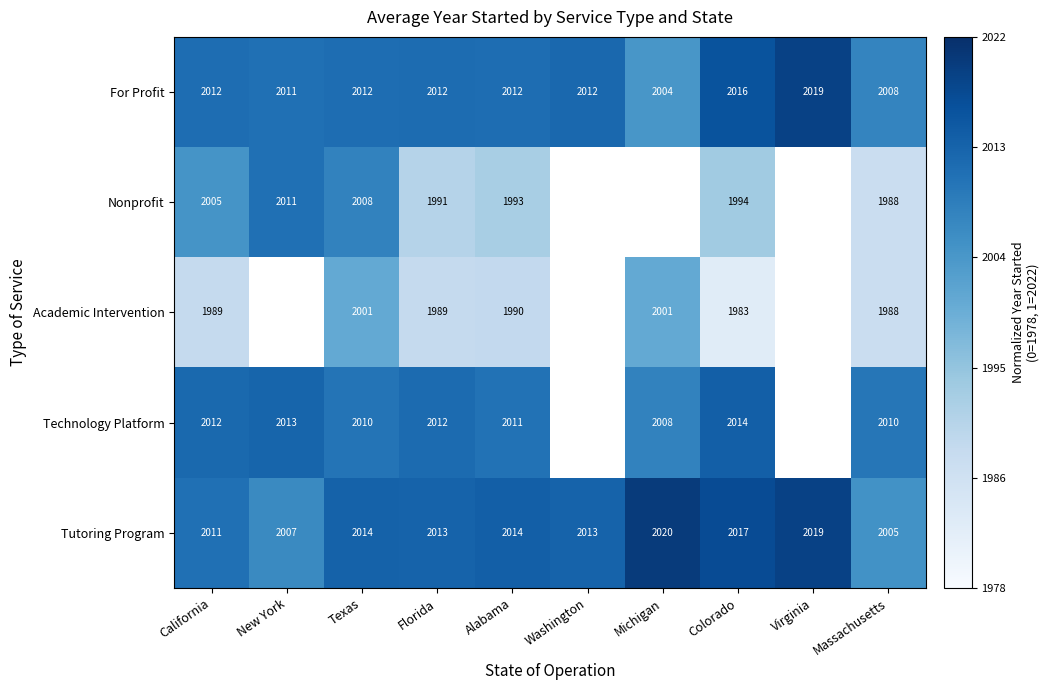

Which series changed the most between Alabama and Colorado?

Academic Intervention